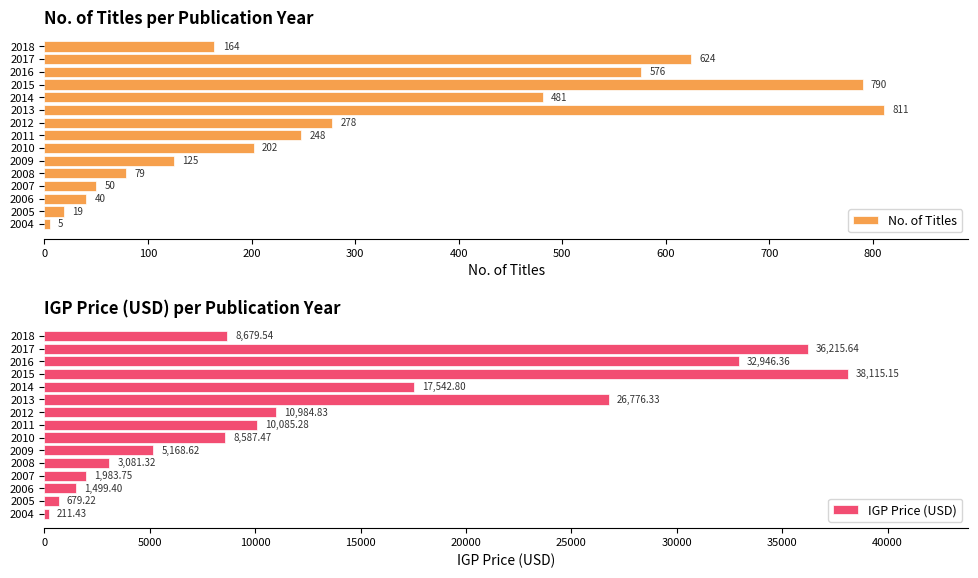

What is the maximum value for No. of Titles?

811